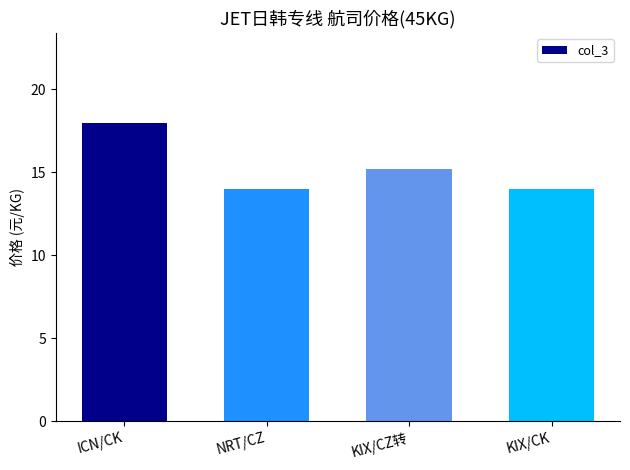

What is the sum of all values?

61.2